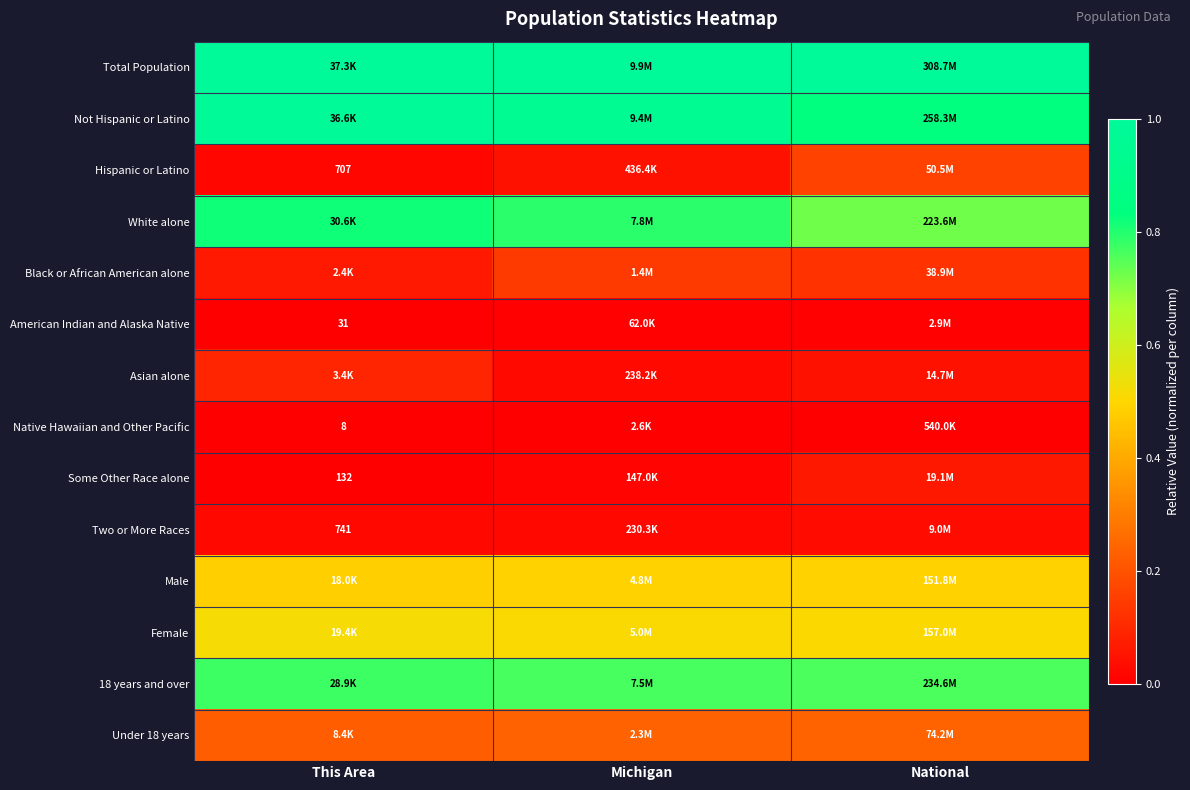

How many series are shown in this chart?

14